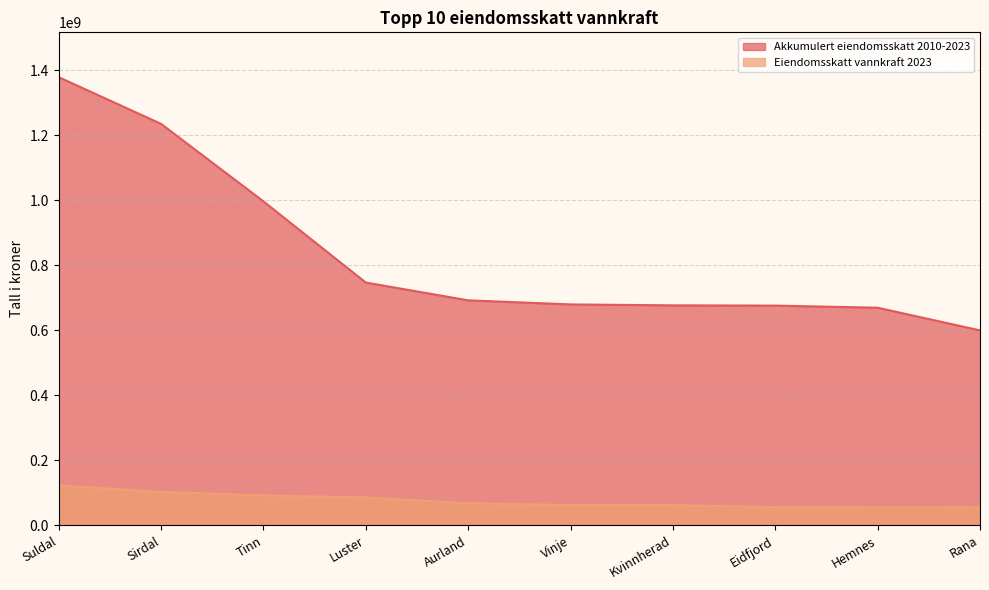

How many lines are shown in the chart?

2